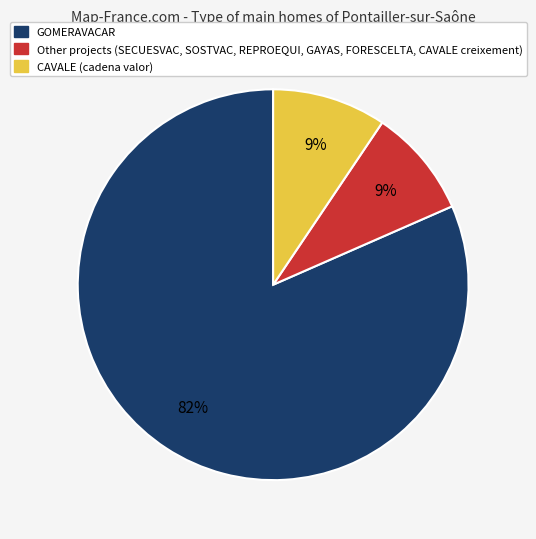

To the nearest percent, what is the difference between the largest and smallest slice percentages?

73%